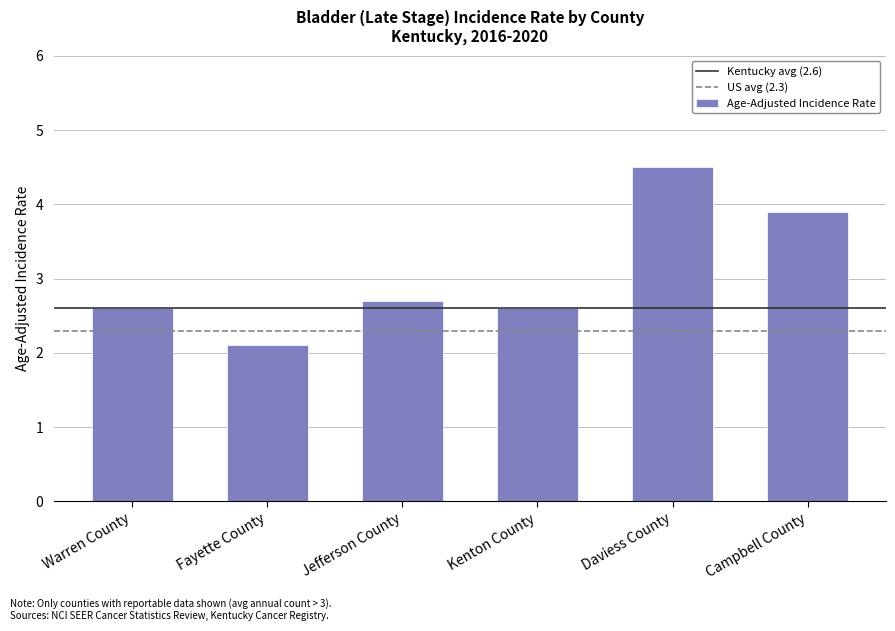

Are the bars horizontal?

No